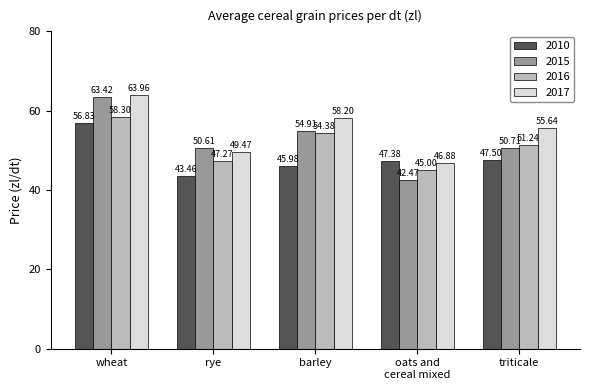

Which category has the lowest value in the 2010 series?

rye